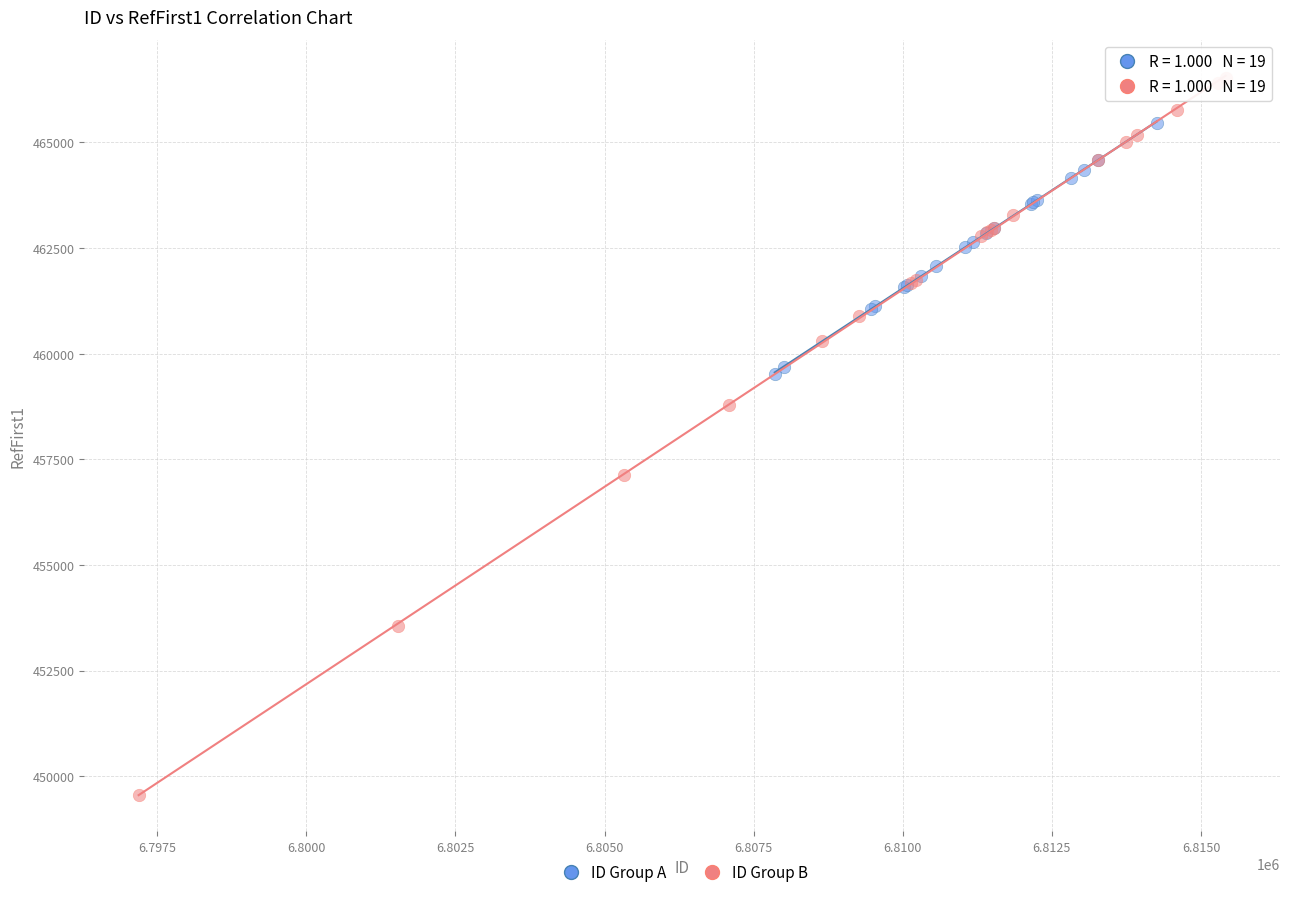

Which series has the largest Y range (max minus min)?

ID Group B